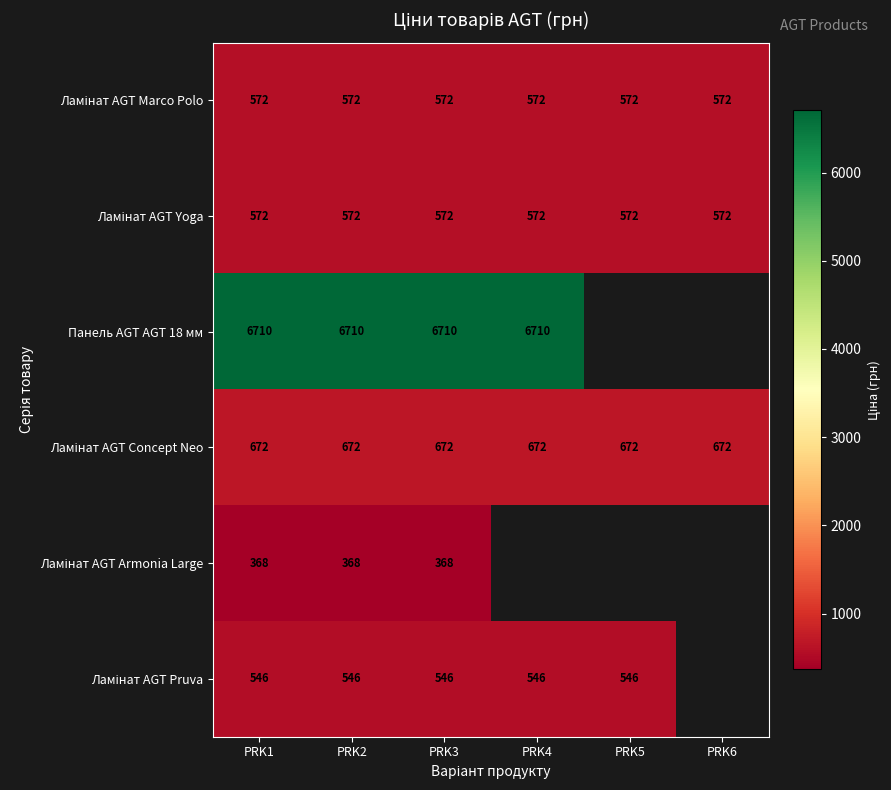

Is it true that Панель AGT AGT 18 мм equals 9713 at PRK1?

False